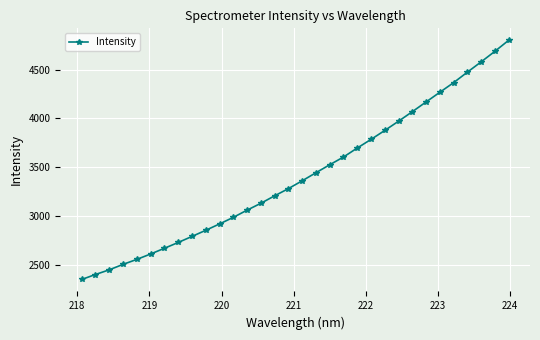

How many values exceed 3358?

16